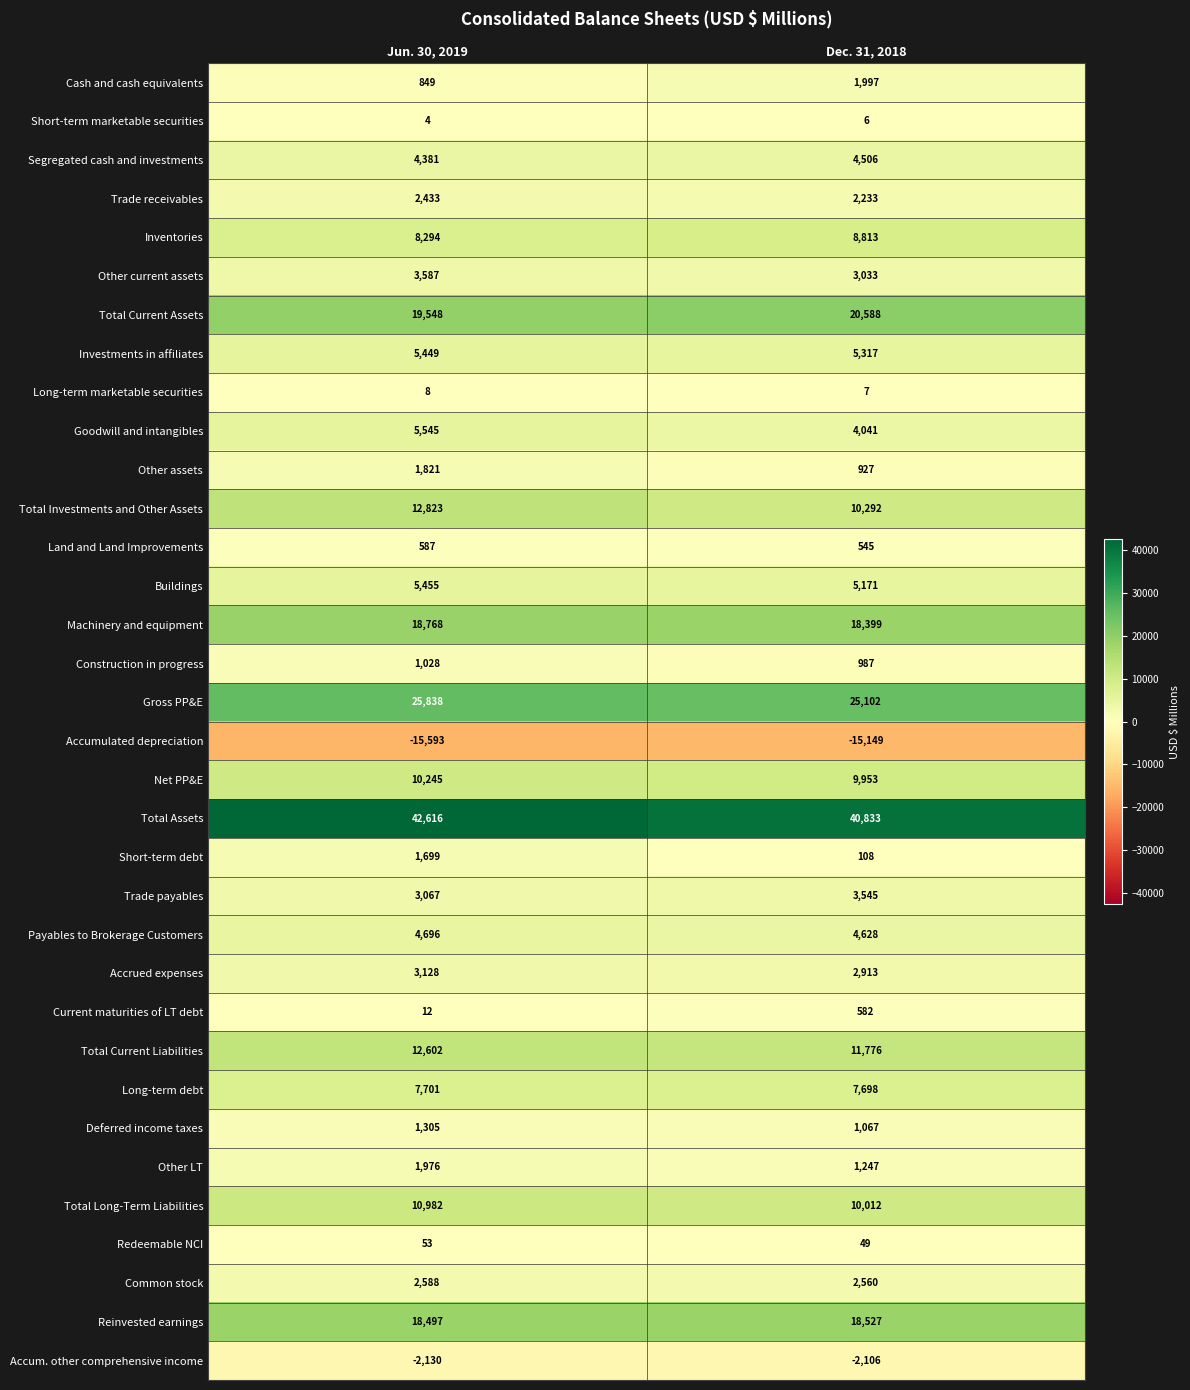

The value of Long-term marketable securities at Jun. 30, 2019 is 8. True or false?

True